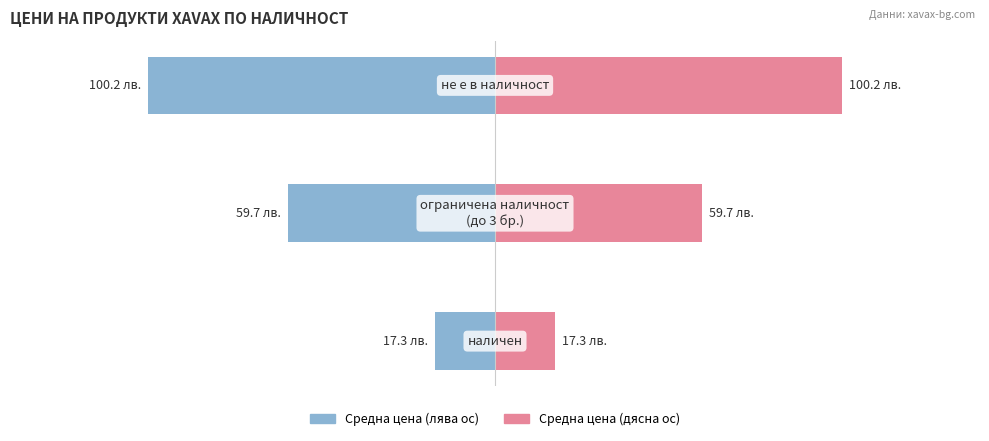

What is the minimum value for Средна цена (ляво)?

-100.2